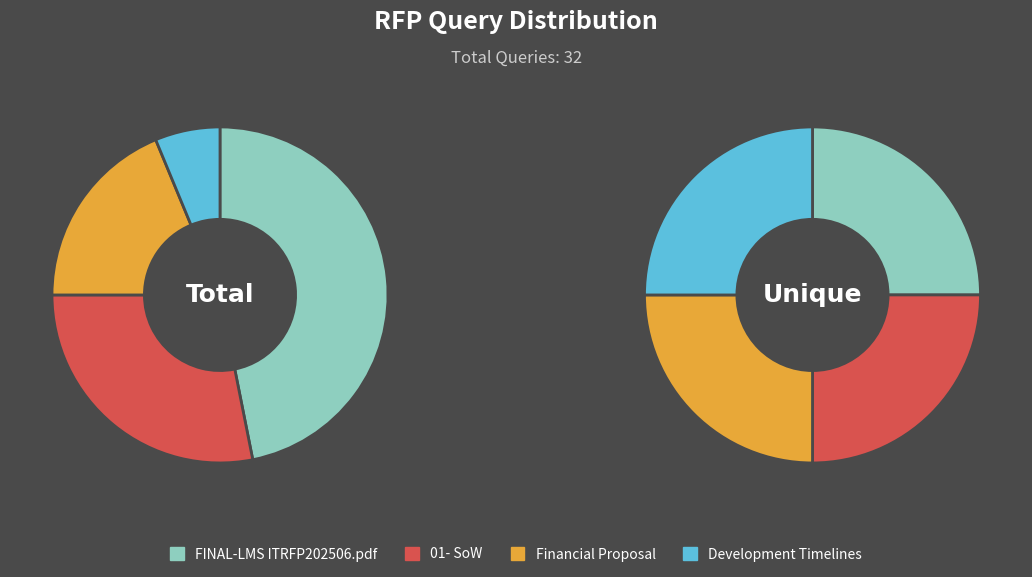

Count the number of slices in the pie.

4